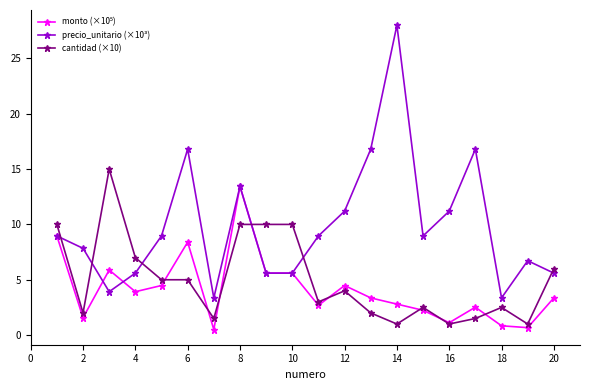

What is the value of the precio_unitario (×10³) point at the 20th from the left?

5.6